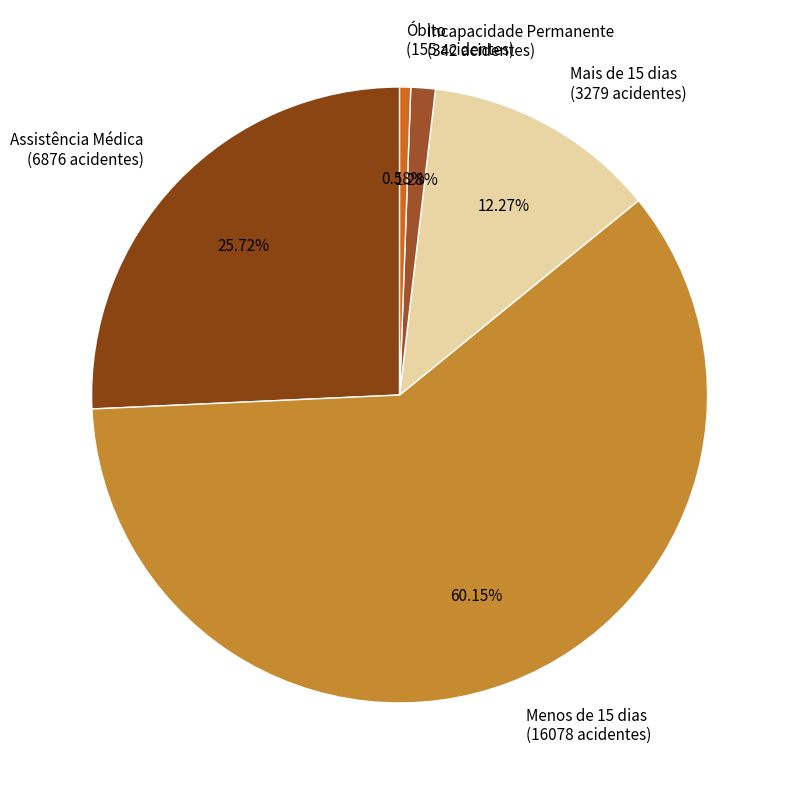

Which slice represents more than half of the pie?

Menos de 15 dias